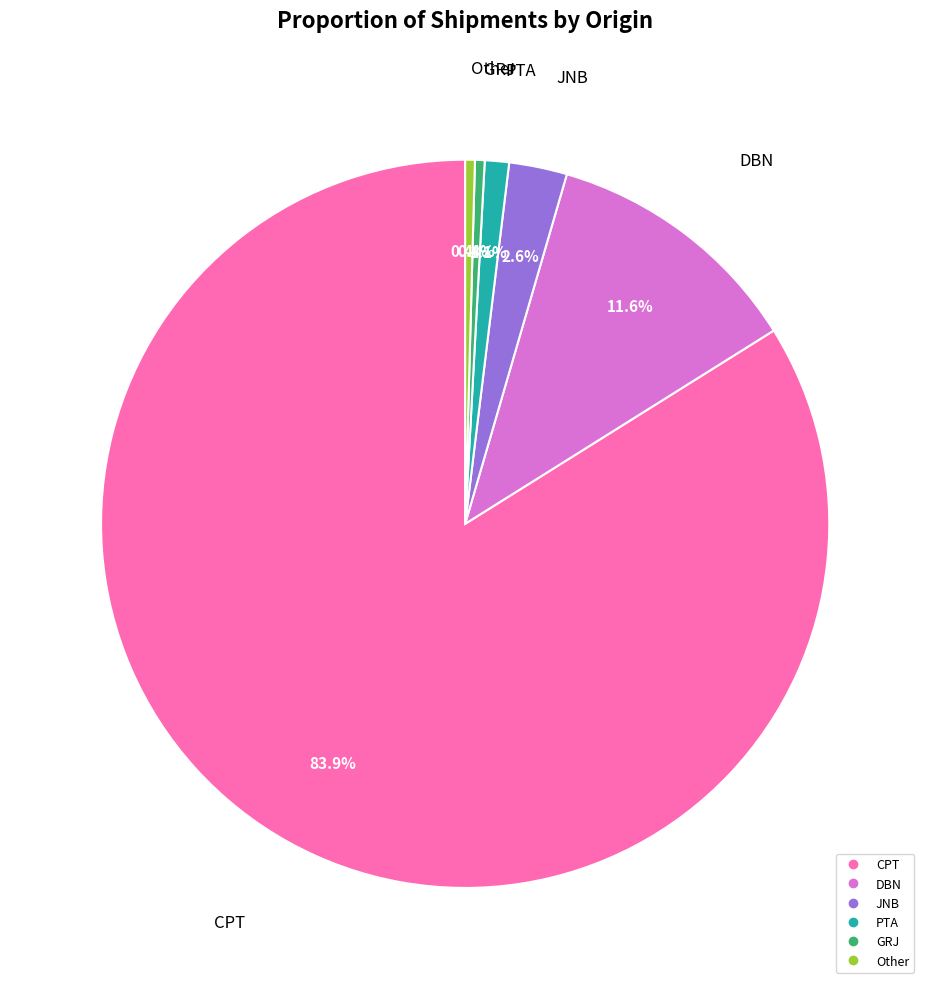

To the nearest percent, what is the difference between the largest and smallest slice percentages?

83%